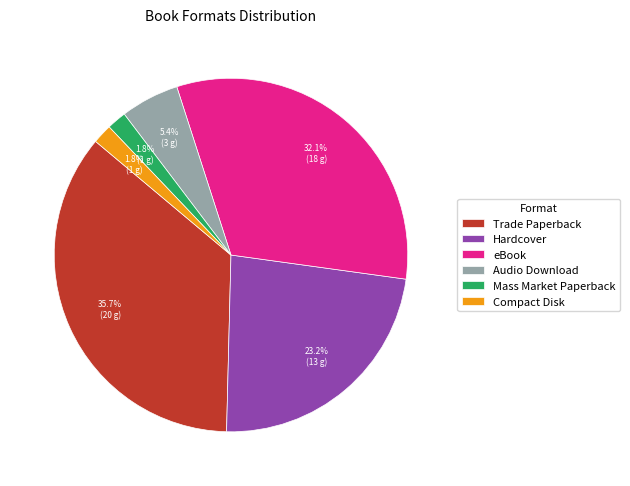

What portion of the pie excludes Compact Disk?

98.2%